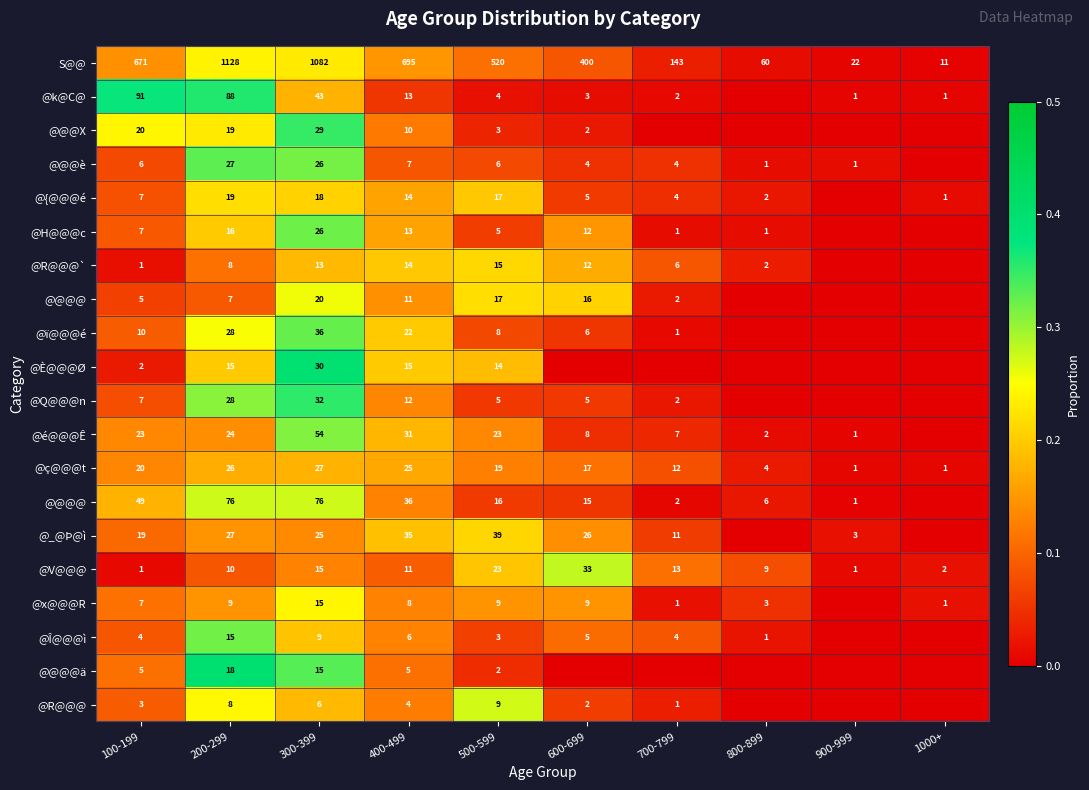

At which category is the sum across all series the highest?

300-399